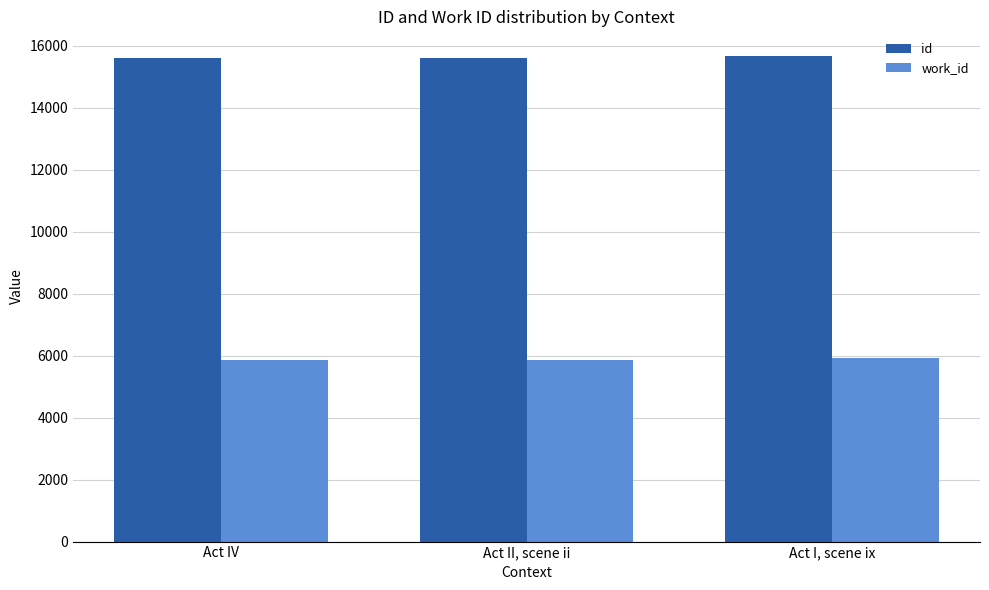

How many series are shown in this chart?

2